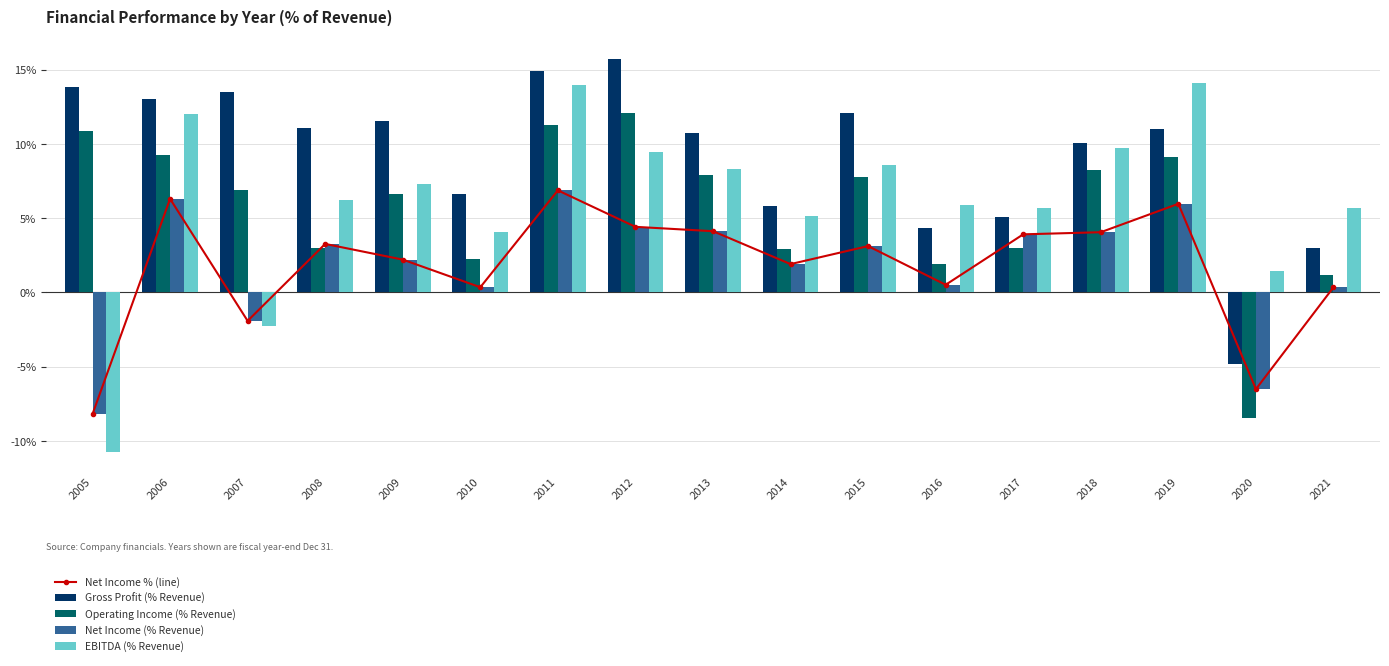

At which category is the sum across all series the highest?

2011